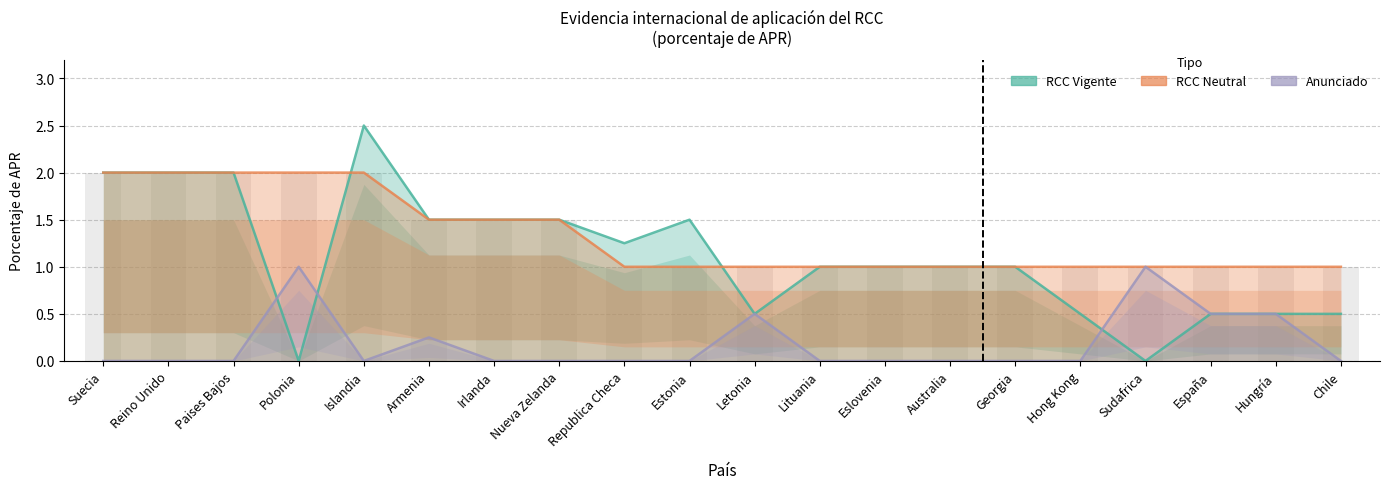

Between Paises Bajos and Republica Checa, which series saw the biggest shift?

RCC Neutral